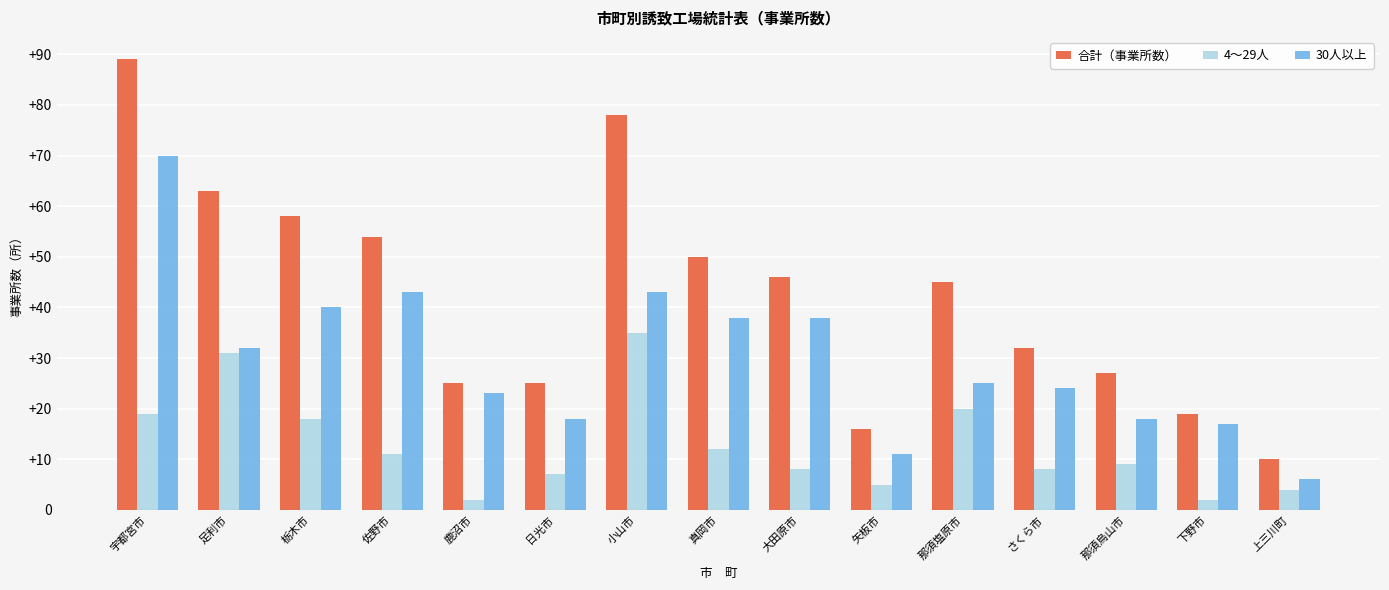

Reading left to right, what are all the values shown in this chart?

合計（事業所数）: 宇都宮市=89	足利市=63	栃木市=58	佐野市=54	鹿沼市=25	日光市=25	小山市=78	真岡市=50	大田原市=46	矢板市=16	那須塩原市=45	さくら市=32	那須烏山市=27	下野市=19	上三川町=10
4～29人: 宇都宮市=19	足利市=31	栃木市=18	佐野市=11	鹿沼市=2	日光市=7	小山市=35	真岡市=12	大田原市=8	矢板市=5	那須塩原市=20	さくら市=8	那須烏山市=9	下野市=2	上三川町=4
30人以上: 宇都宮市=70	足利市=32	栃木市=40	佐野市=43	鹿沼市=23	日光市=18	小山市=43	真岡市=38	大田原市=38	矢板市=11	那須塩原市=25	さくら市=24	那須烏山市=18	下野市=17	上三川町=6